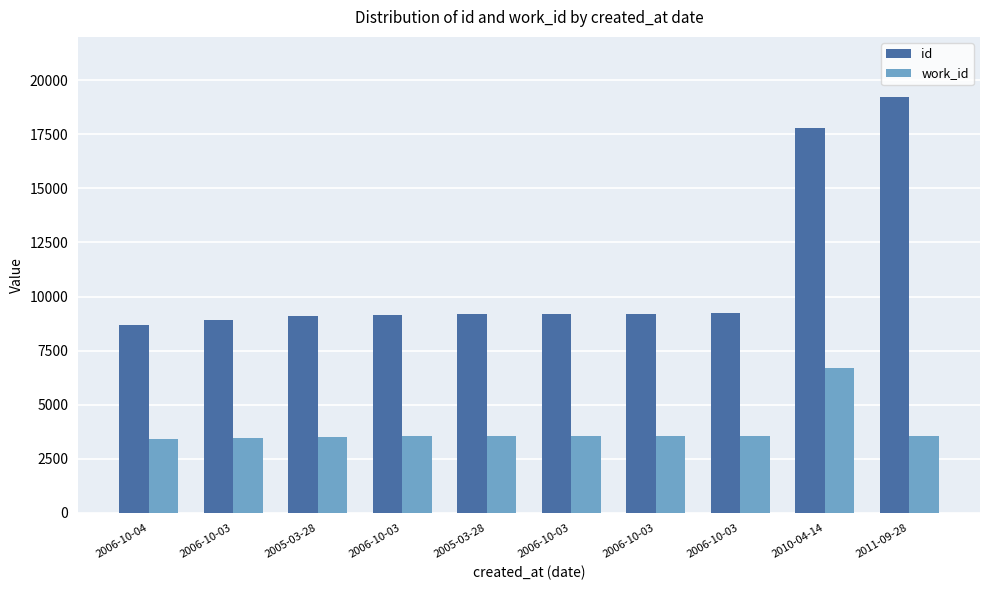

What are all the series names shown in the legend?

id, work_id